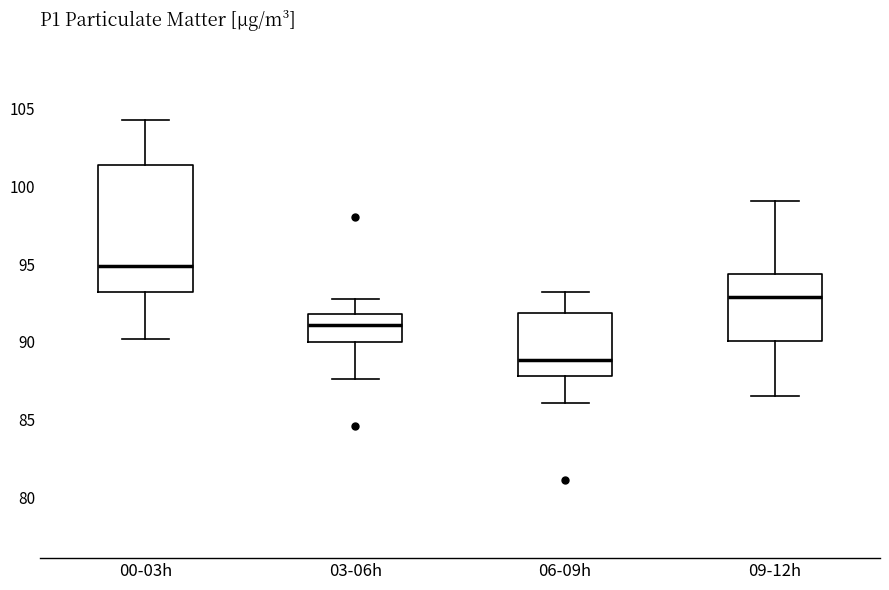

Where is the upper edge of the box for 06-09h on the y-axis? The values are not printed on the chart, so give them approximately, as read against the axis.

92.0